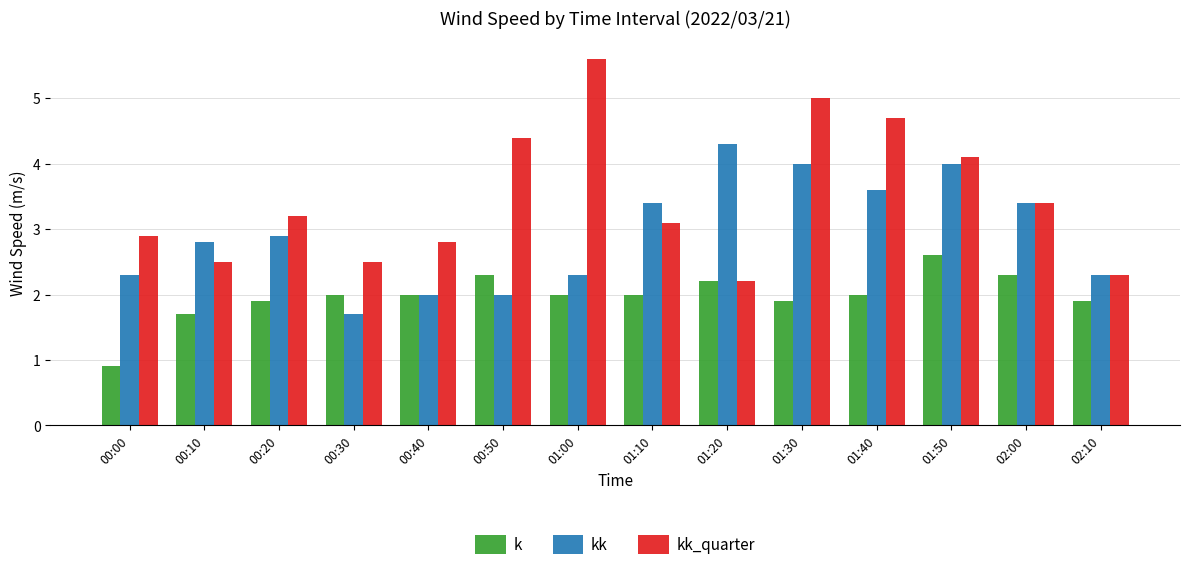

What is the sum of the kk values at 01:00 and 01:20?

6.6